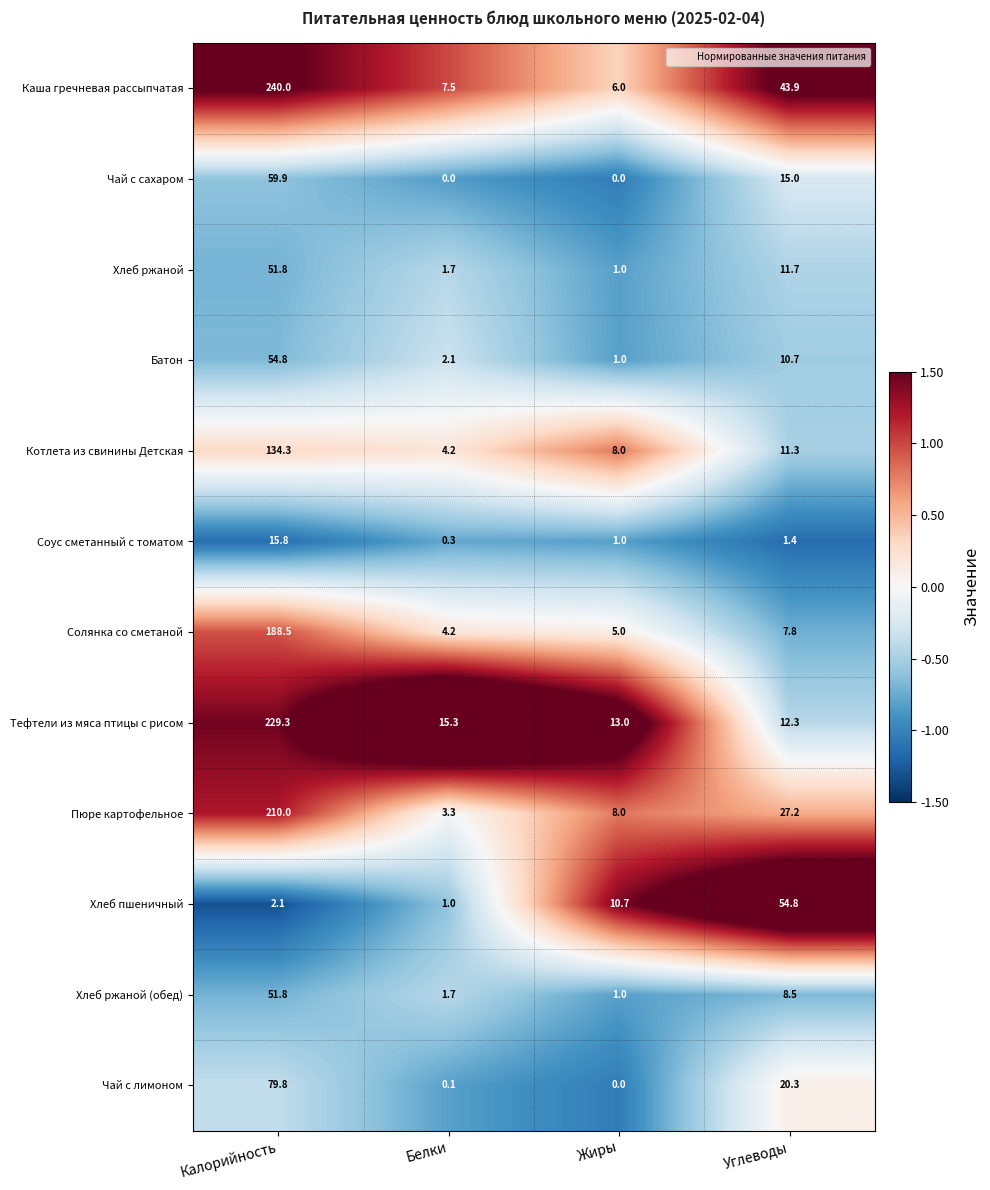

Rank the series at Углеводы from highest to lowest value.

Хлеб пшеничный, Каша гречневая рассыпчатая, Пюре картофельное, Чай с лимоном, Чай с сахаром, Тефтели из мяса птицы с рисом, Хлеб ржаной, Котлета из свинины Детская, Батон, Хлеб ржаной (обед), Солянка со сметаной, Соус сметанный с томатом